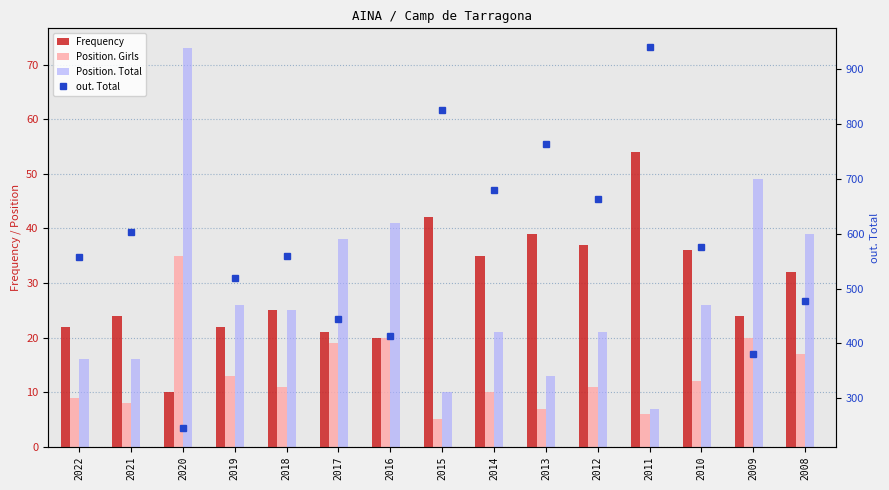

At which label does Position. Total first exceed 25?

2020